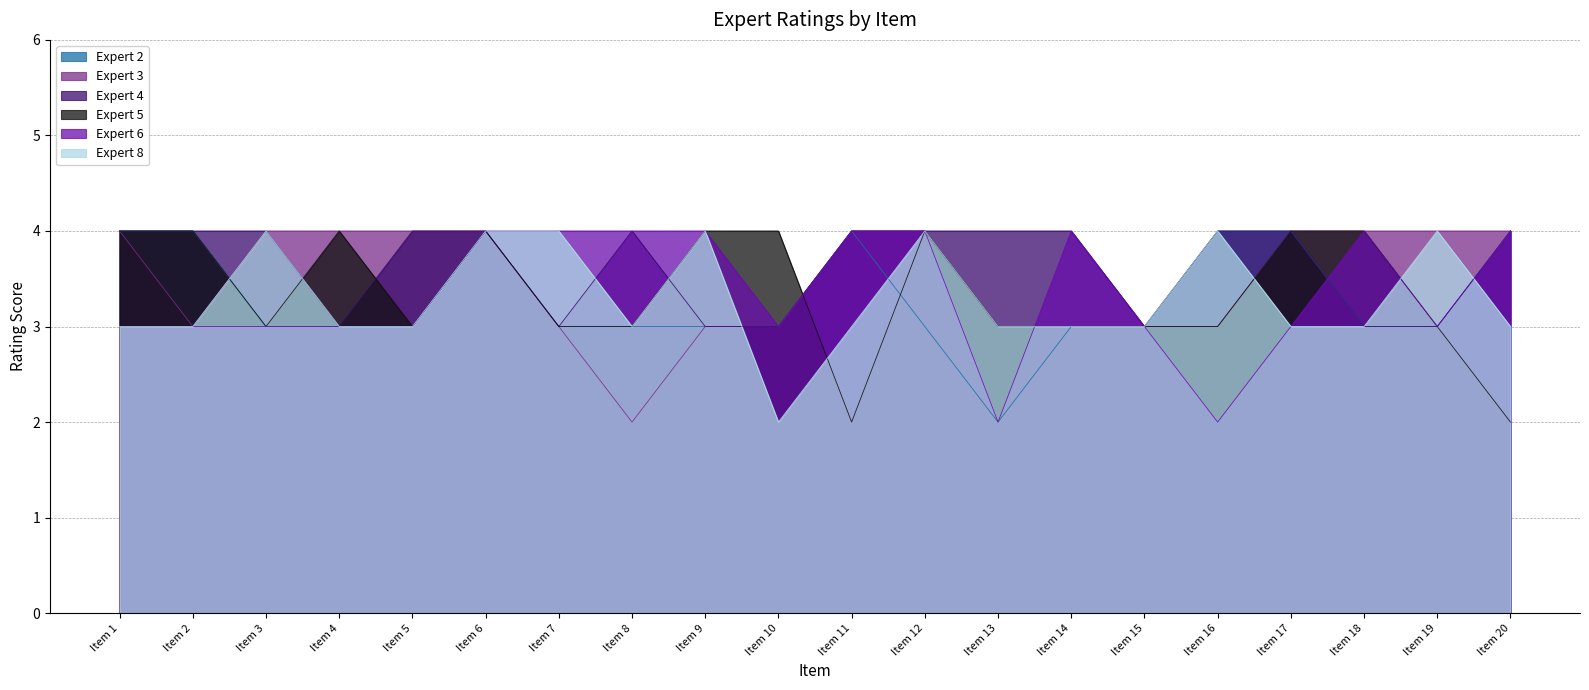

What is the maximum value shown in the chart?

4